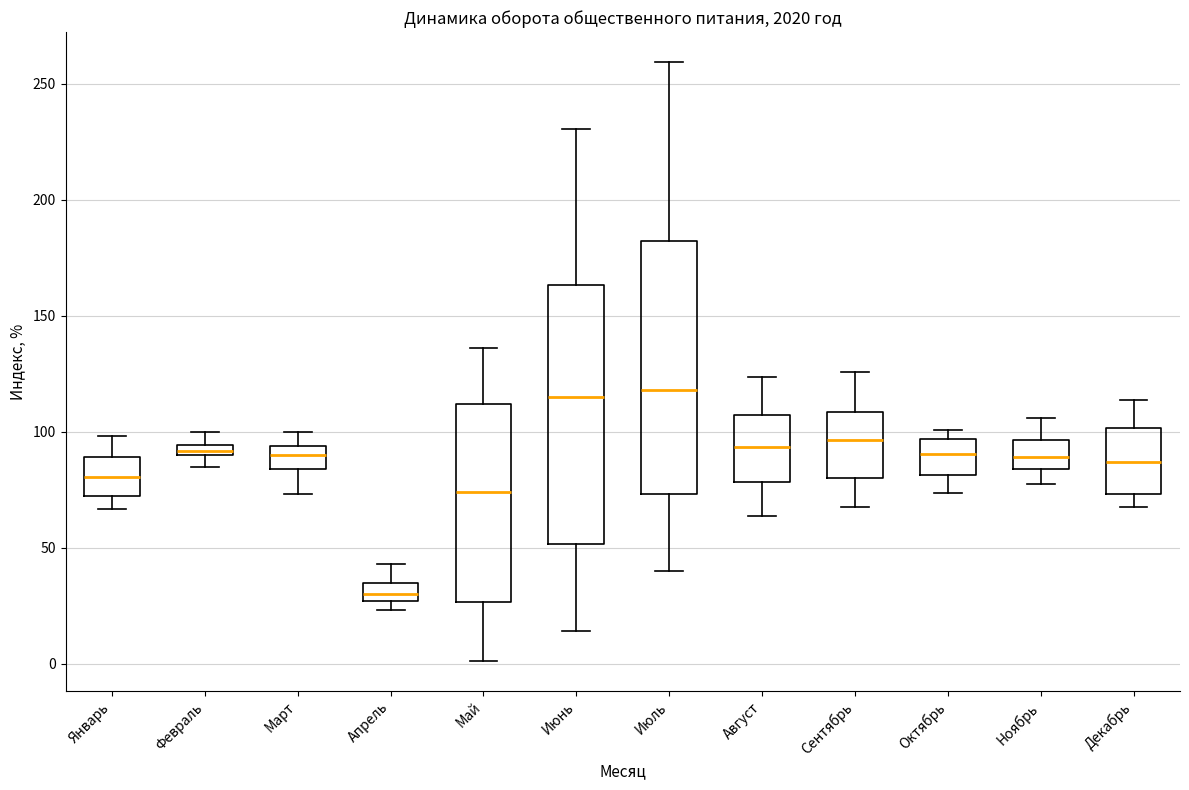

Which box has the lowest median line?

Апрель